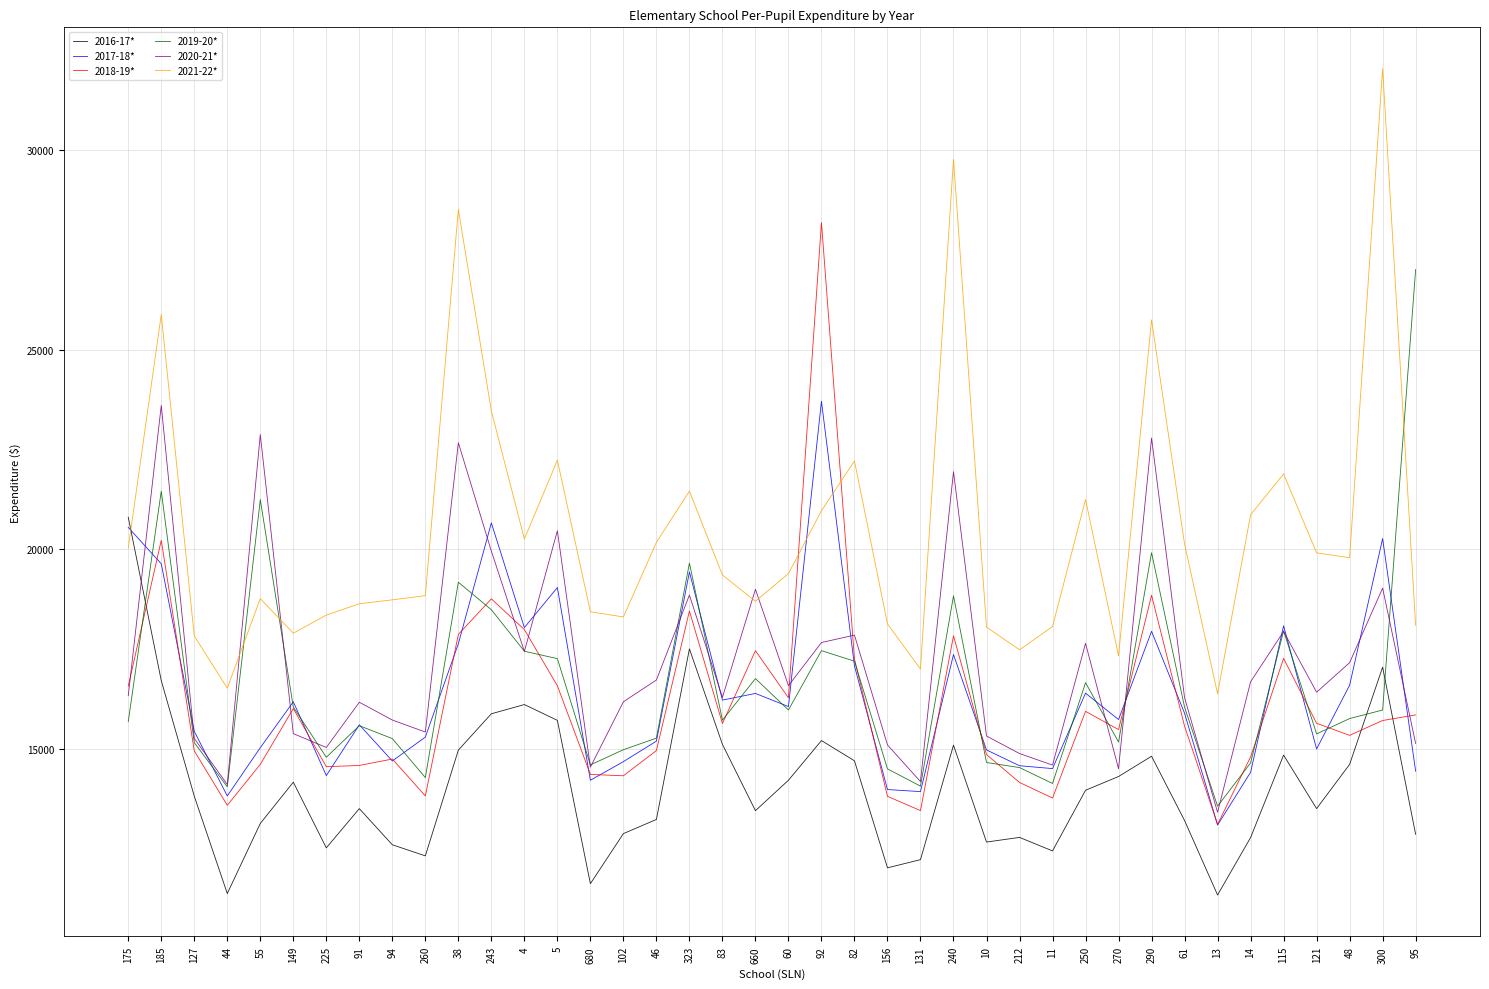

How many lines are shown in the chart?

6